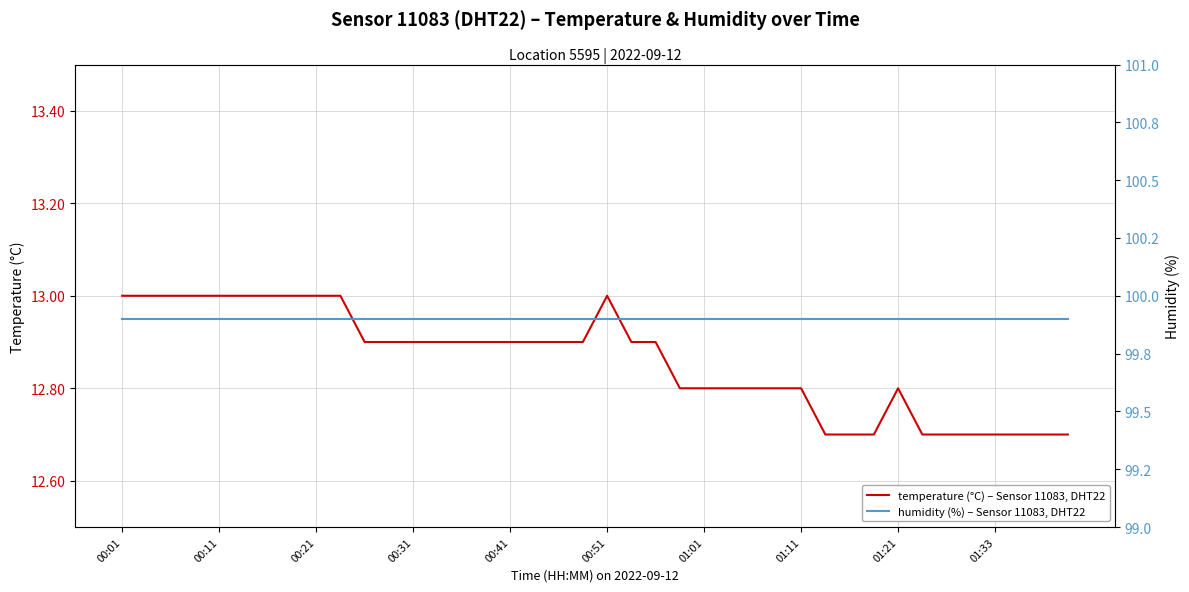

Reading left to right, extract all data points from this chart.

temperature (°C) – Sensor 11083, DHT22: 13.0	13.0	13.0	13.0	13.0	13.0	13.0	13.0	13.0	13.0	12.9	12.9	12.9	12.9	12.9	12.9	12.9	12.9	12.9	12.9	13.0	12.9	12.9	12.8	12.8	12.8	12.8	12.8	12.8	12.7	12.7	12.7	12.8	12.7	12.7	12.7	12.7	12.7	12.7	12.7
humidity (%) – Sensor 11083, DHT22: 99.9	99.9	99.9	99.9	99.9	99.9	99.9	99.9	99.9	99.9	99.9	99.9	99.9	99.9	99.9	99.9	99.9	99.9	99.9	99.9	99.9	99.9	99.9	99.9	99.9	99.9	99.9	99.9	99.9	99.9	99.9	99.9	99.9	99.9	99.9	99.9	99.9	99.9	99.9	99.9